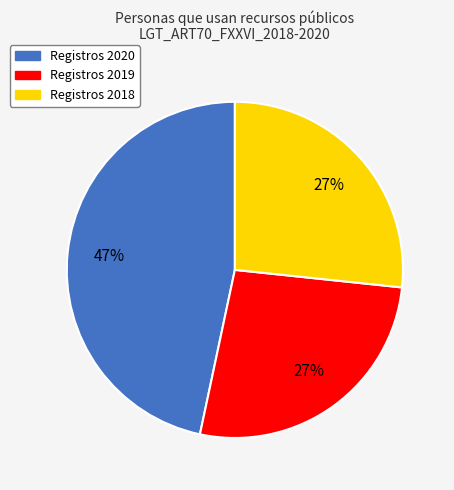

To the nearest percent, what is the average slice percentage?

33%